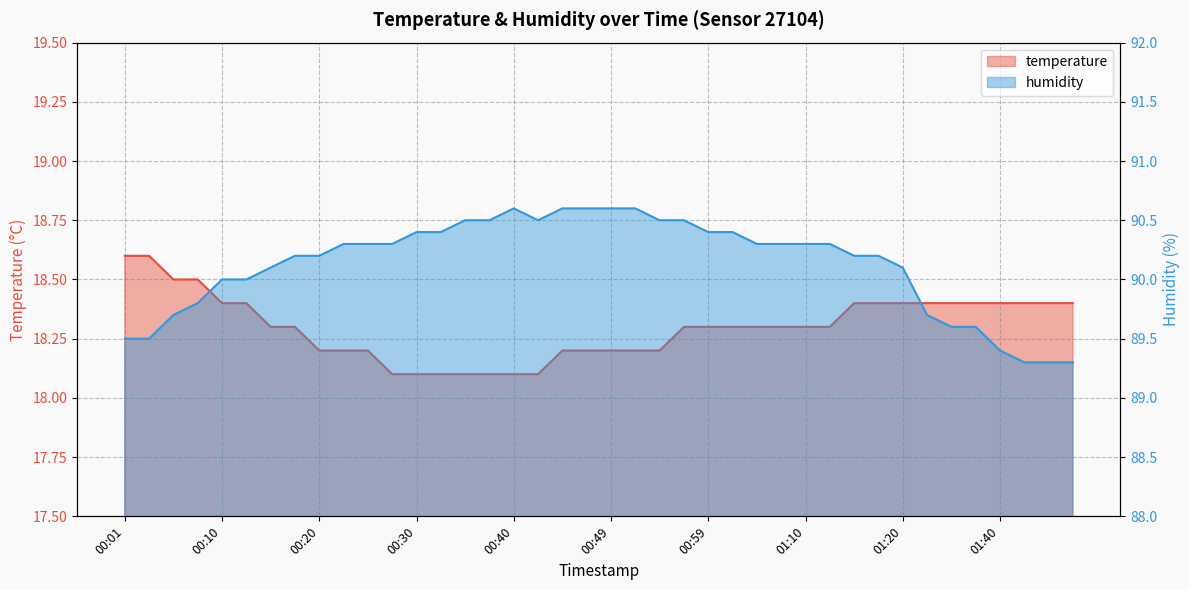

At which category does the chart reach its peak across all series?

00:40